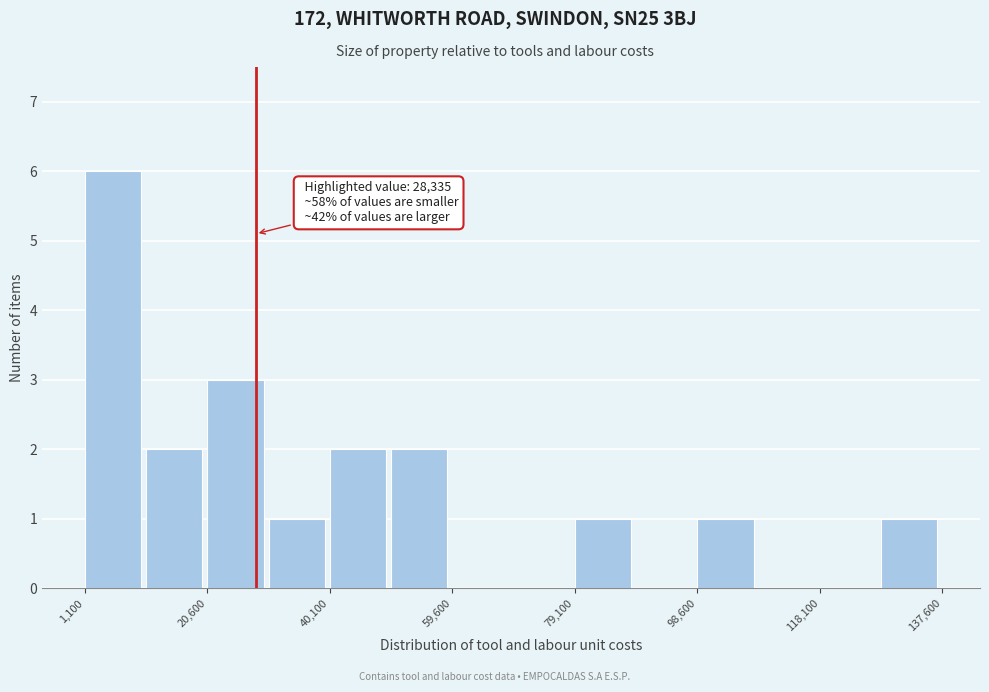

Which range on the x-axis has the tallest bar?

2000 to 10000